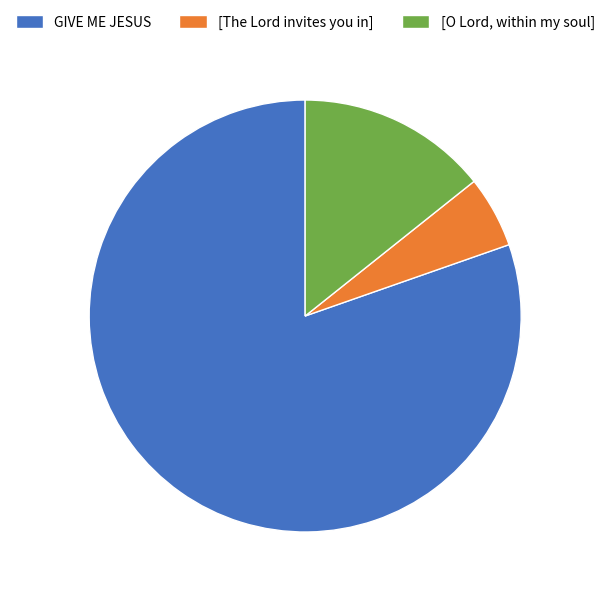

Rank the categories by value from highest to lowest.

GIVE ME JESUS, [O Lord, within my soul], [The Lord invites you in]